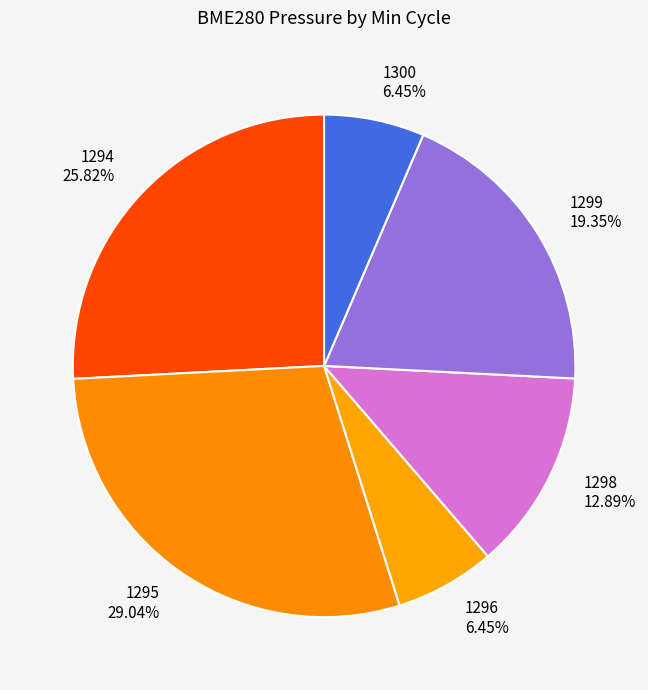

What is the ratio of the value at 1294 to the value at 1299?

1.3